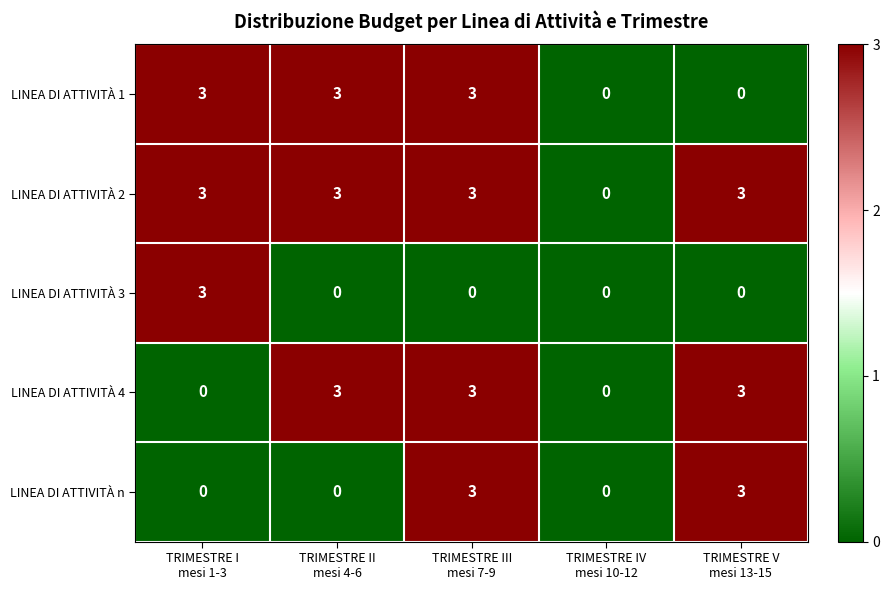

At how many categories does at least one series exceed 1?

4